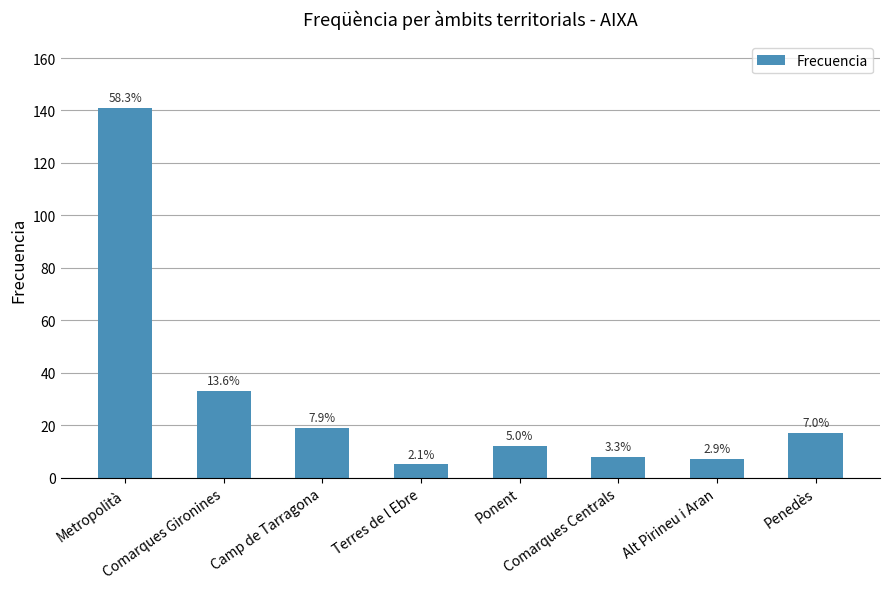

Approximately how many times larger is the value at Comarques Gironines compared to Comarques Centrals?

4.1